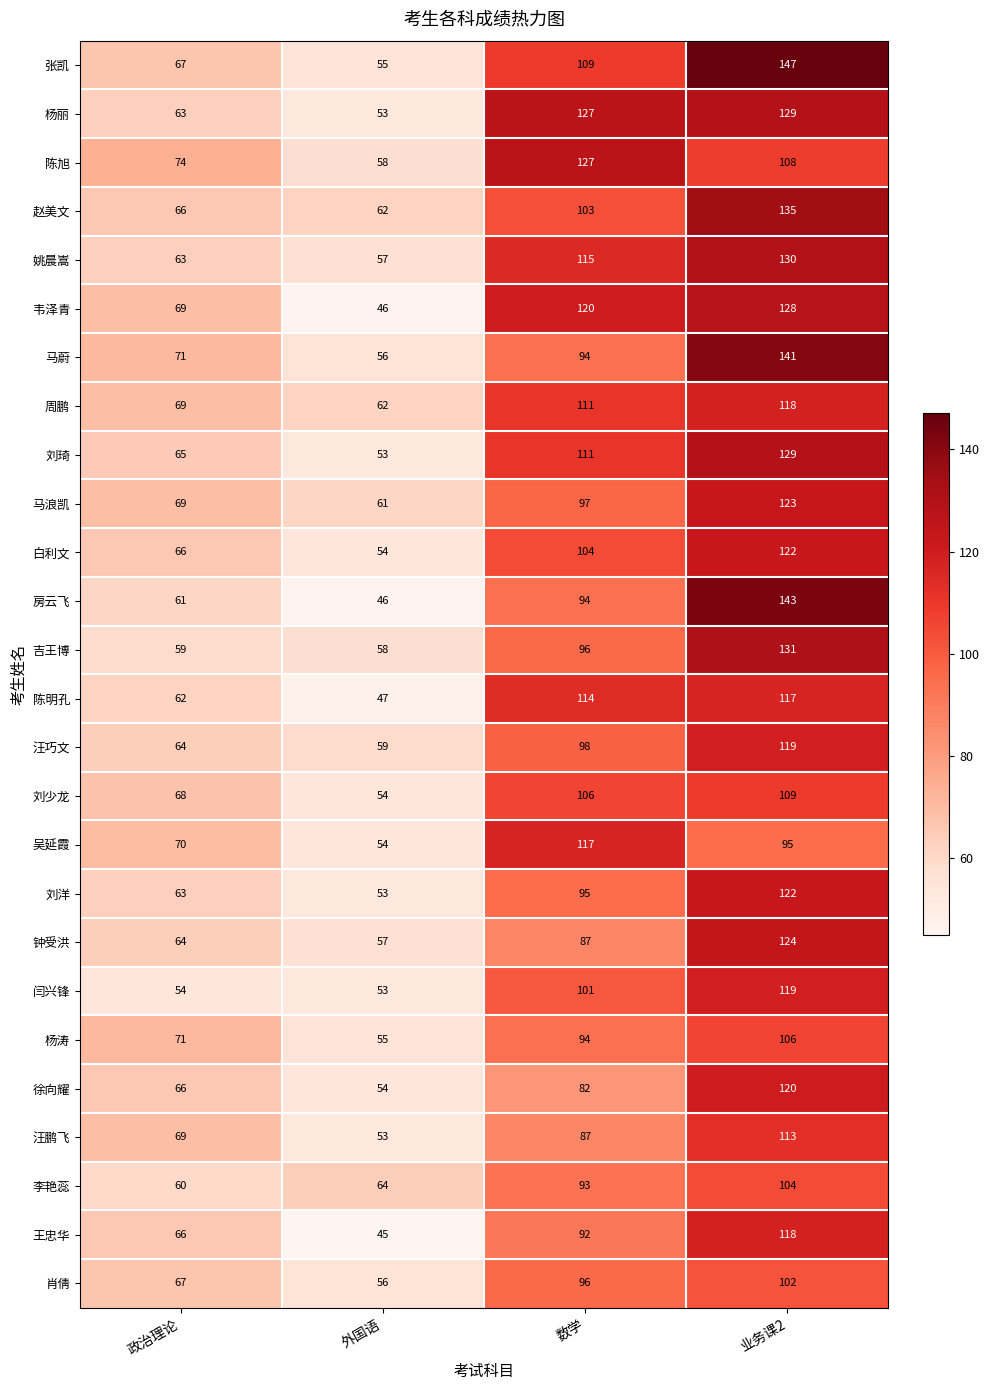

At which label is 汪鹏飞 closest to 83?

数学